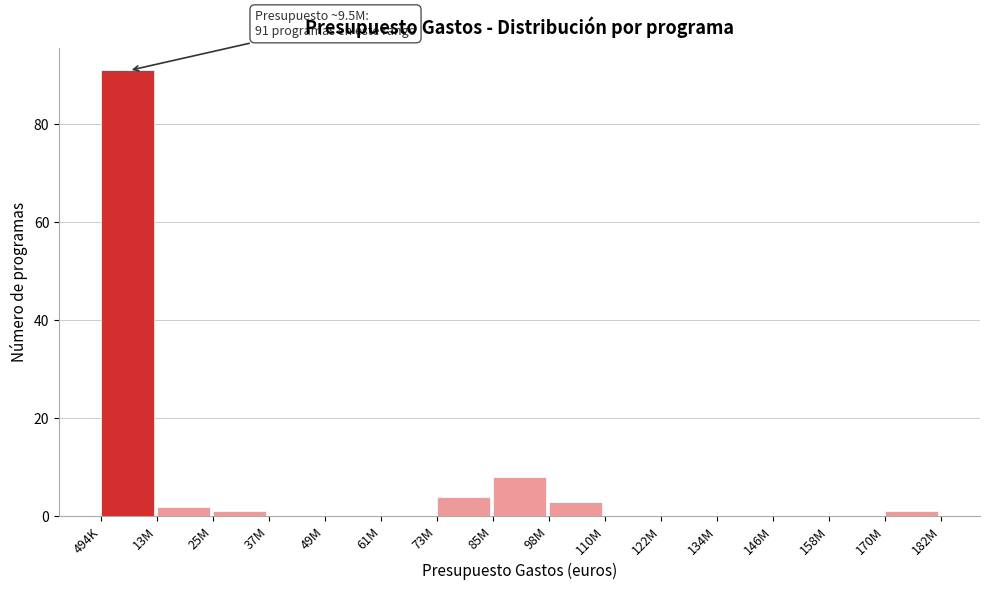

Reading left to right, list all the values displayed in this chart.

494K=91	13M=2	25M=1	37M=0	49M=0	61M=0	73M=4	85M=8	98M=3	110M=0	122M=0	134M=0	146M=0	158M=0	170M=1